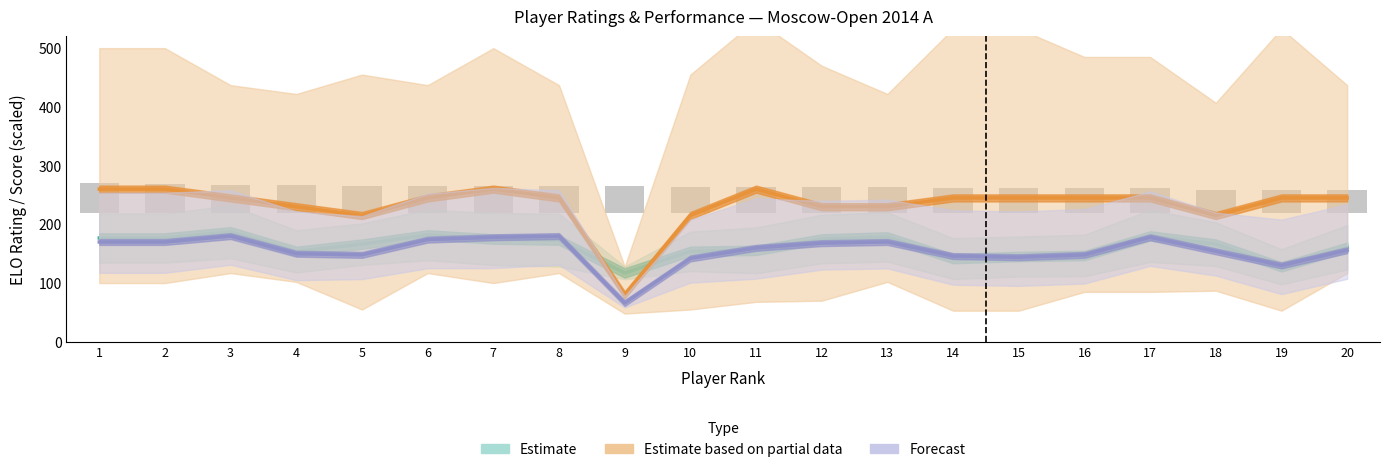

Where does the data first go above 44?

1